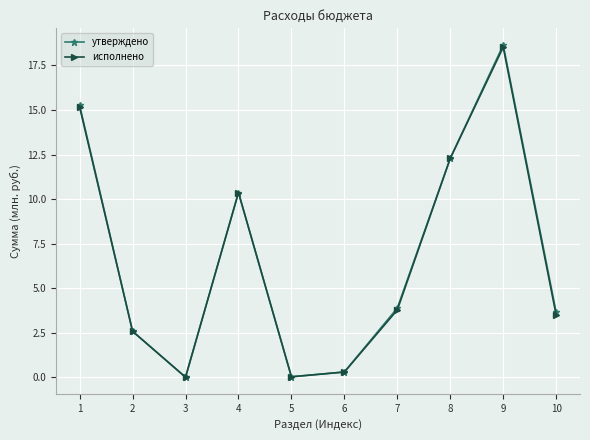

True or false: утверждено has a value of 3.6 at 10.

True